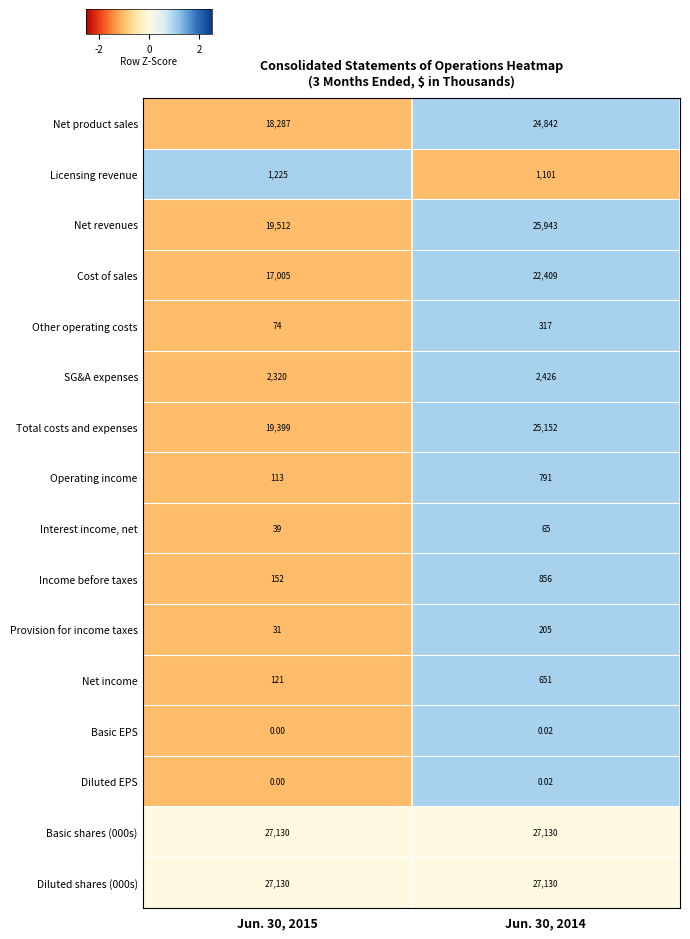

Is the value of Provision for income taxes at Jun. 30, 2014 greater than the value of Net product sales at Jun. 30, 2015?

No